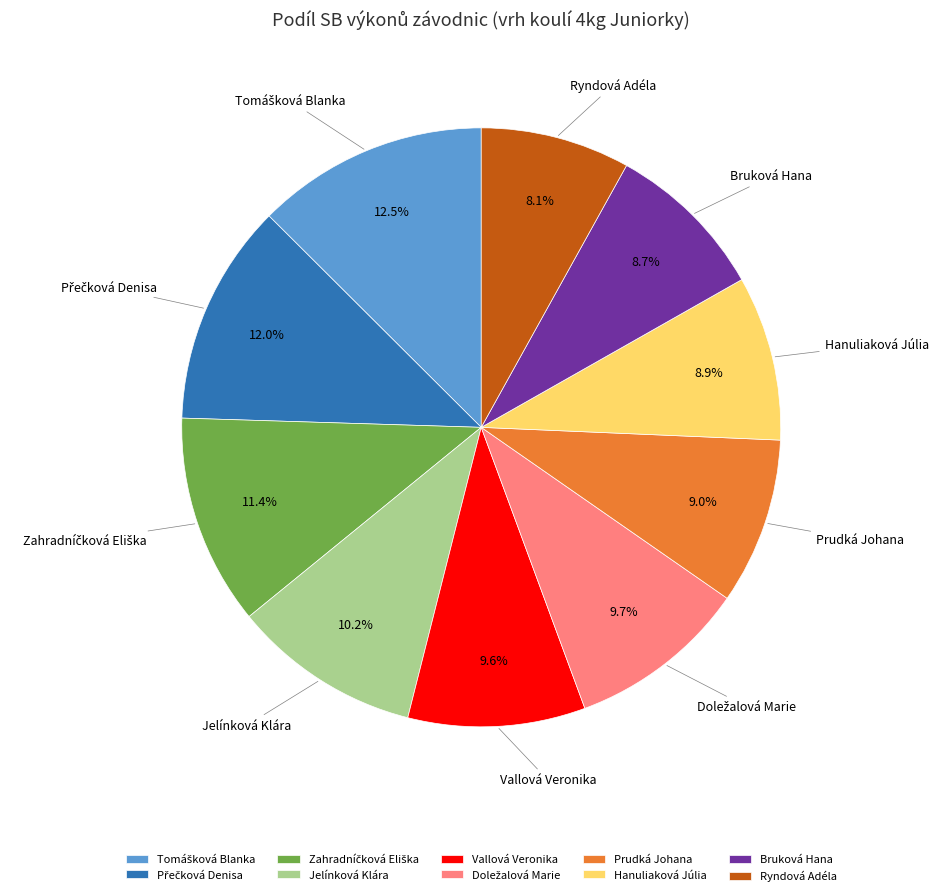

Which has a higher value, Vallová Veronika or Prudká Johana?

Vallová Veronika